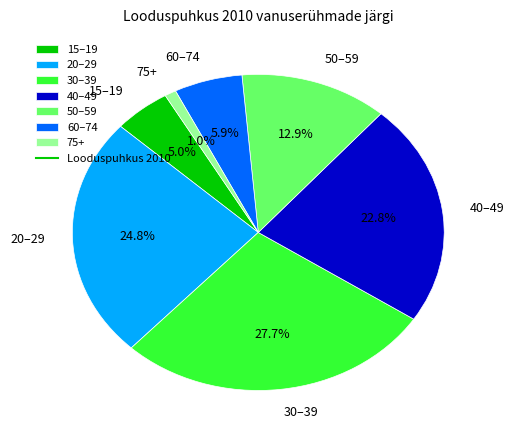

What percentage is the 15–19 slice, to the nearest percent?

5%